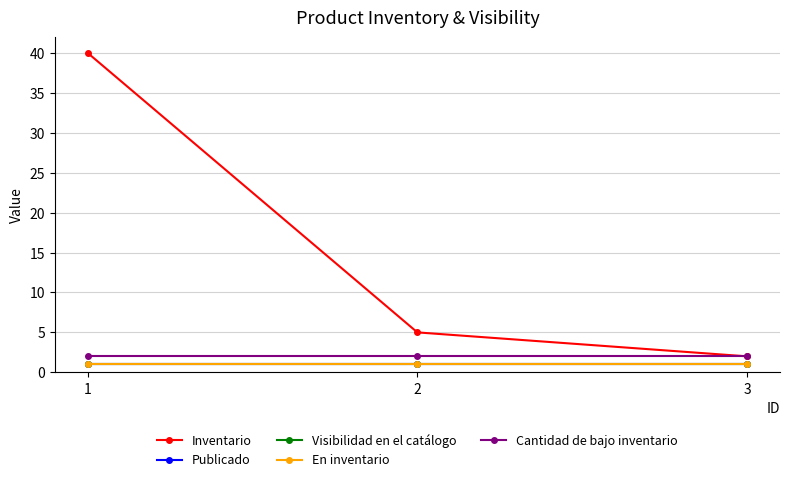

Is it true that Publicado equals 1 at 3?

False